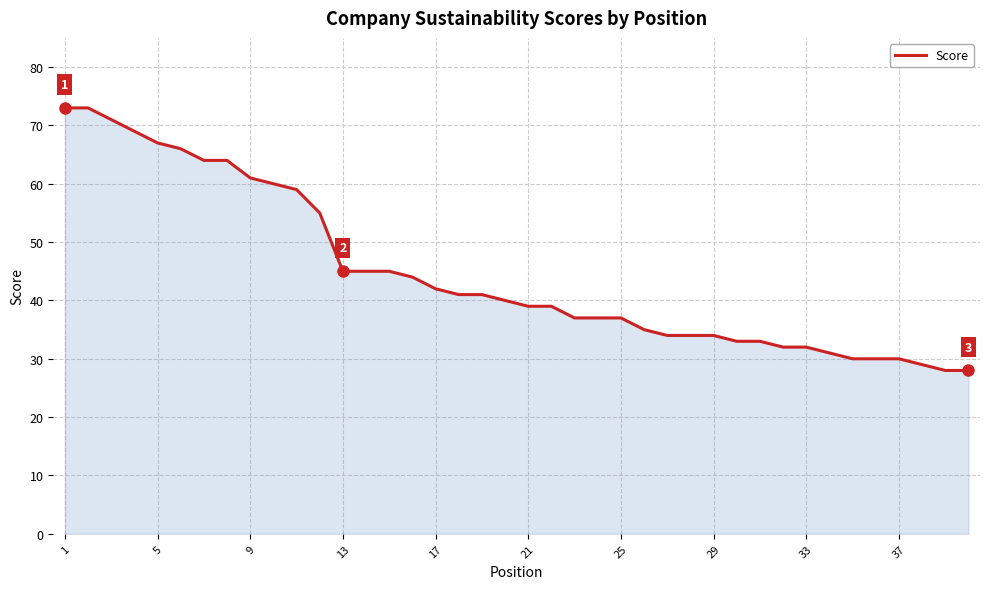

What is the difference between the maximum and minimum values?

45